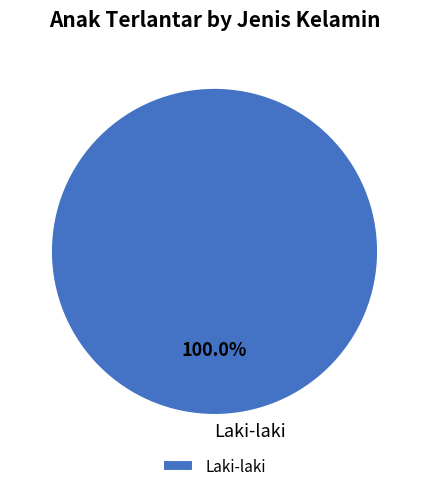

Is it true that Laki-laki is 100% of the pie?

True